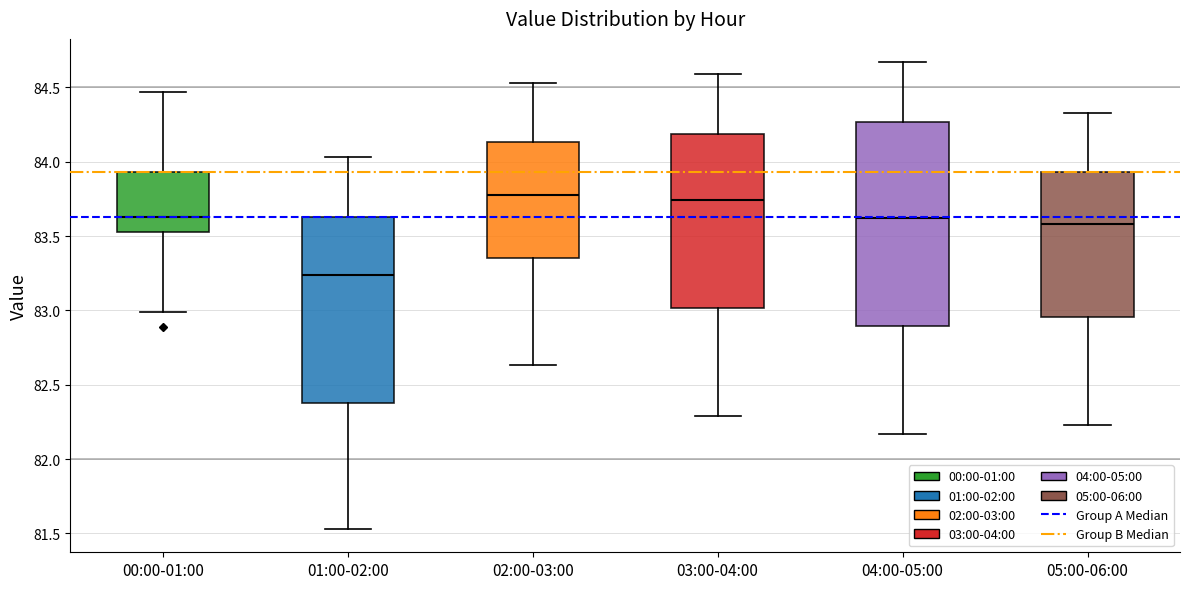

Where does the median line of the box for 05:00-06:00 sit on the y-axis? The values are not printed on the chart, so give them approximately, as read against the axis.

83.60